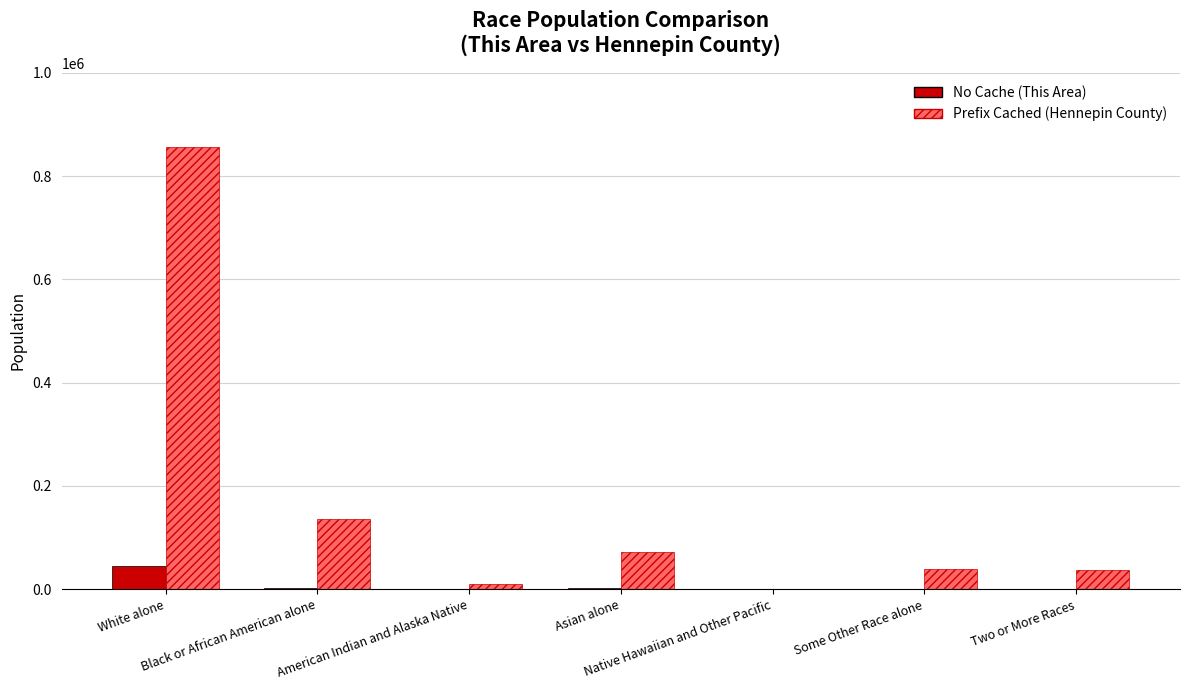

What is the greatest value displayed?

856834